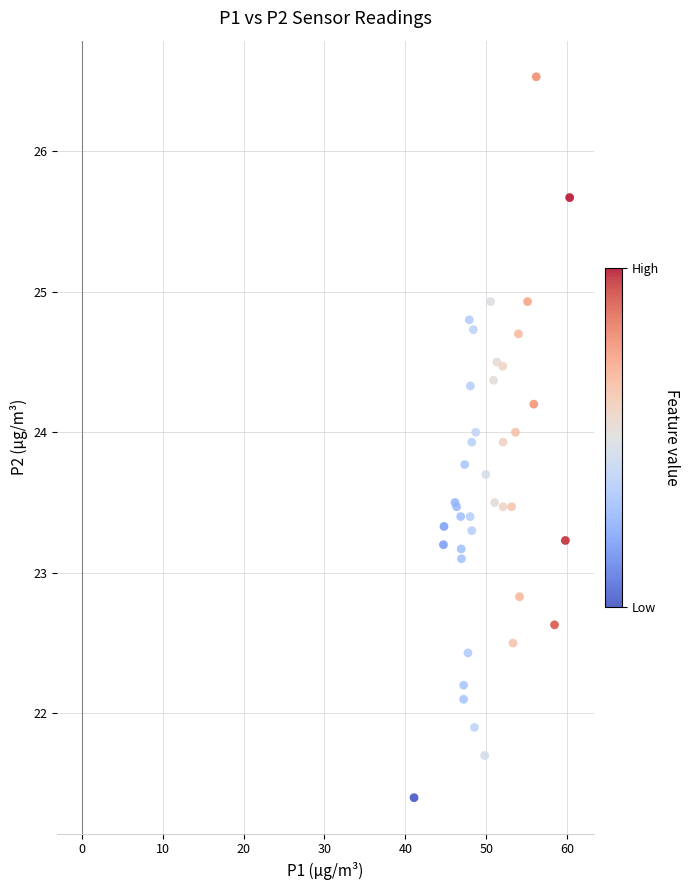

What Y value in the scatter plot is closest to 23?

23.1